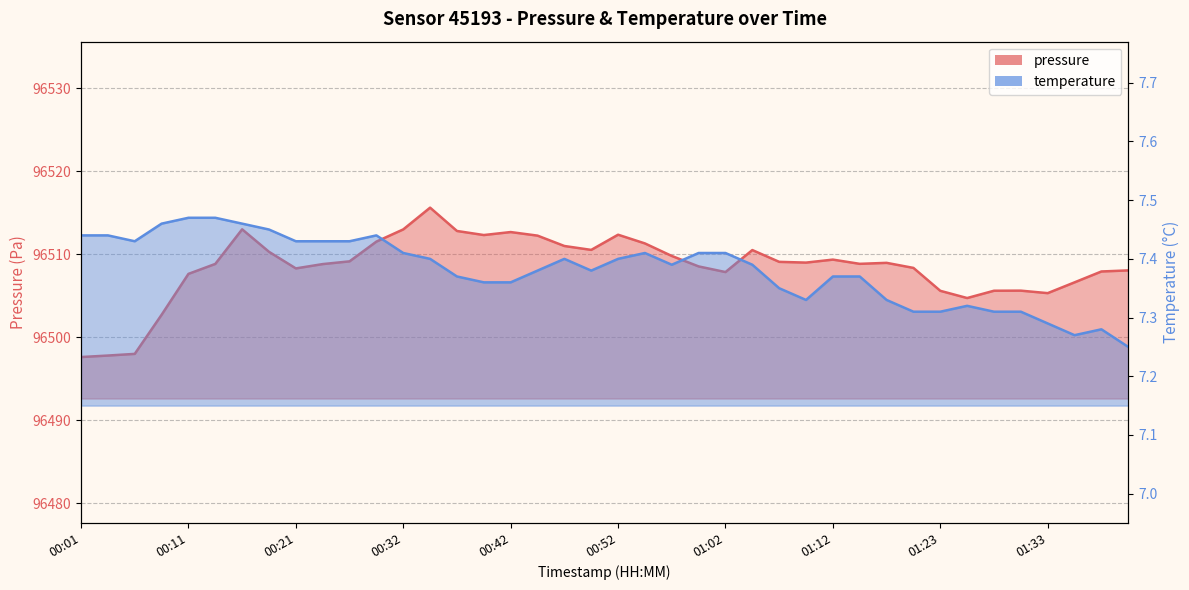

In temperature, how many points are lower than both neighbors (excluding endpoints)?

5